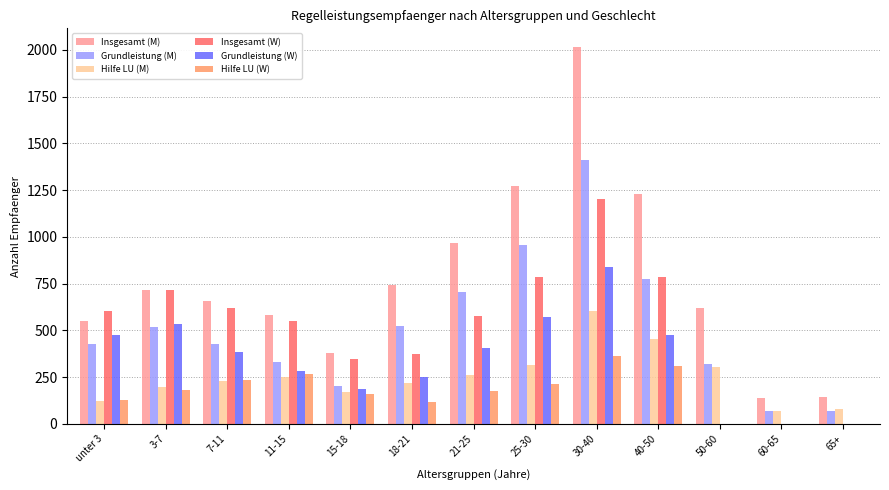

At which category does the chart reach its peak across all series?

30-40